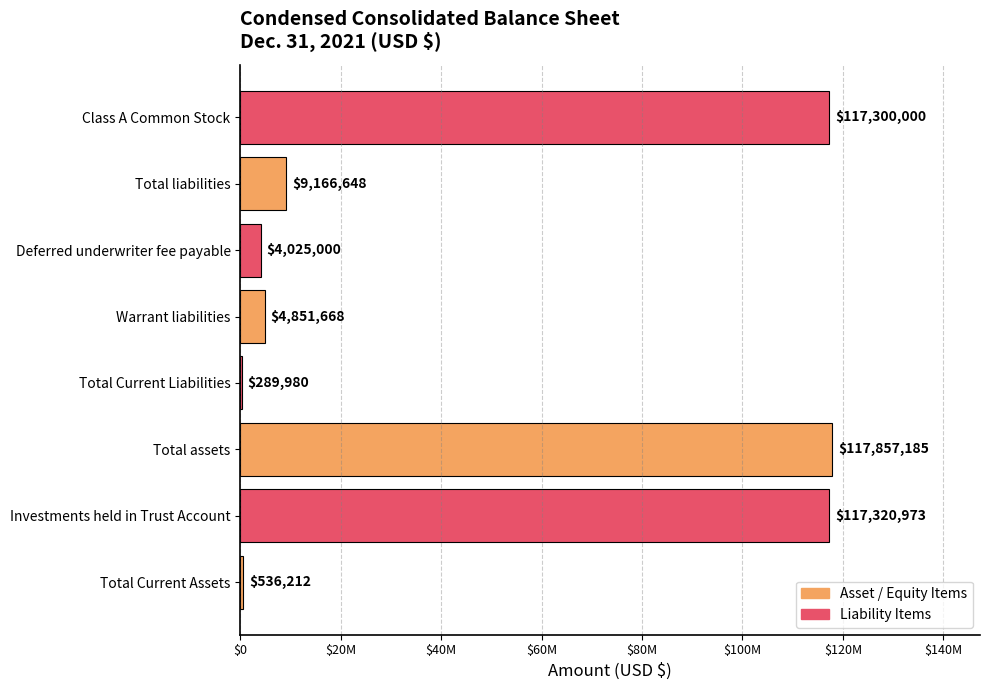

What is the difference between the maximum and minimum values?

117567205